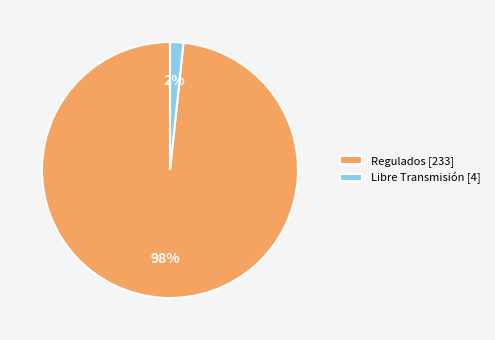

True or false: Regulados [233] accounts for 98% of the total.

True